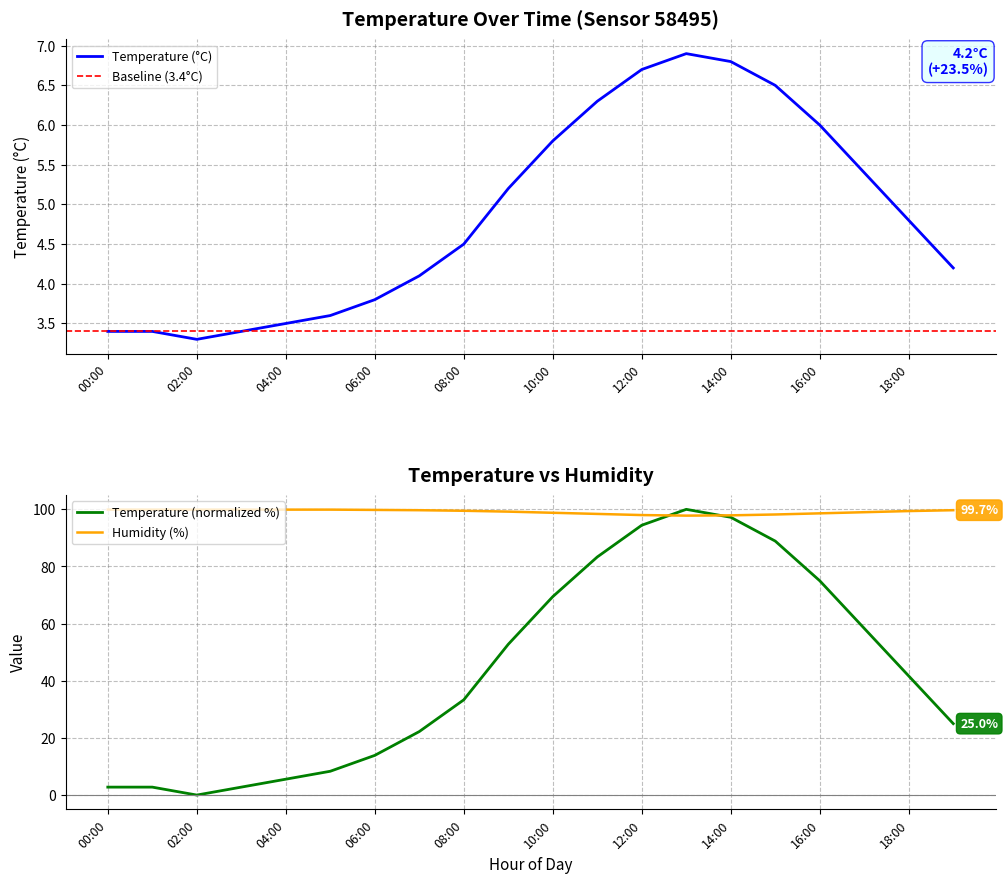

What is the label of the 6th point from the left?

05:00